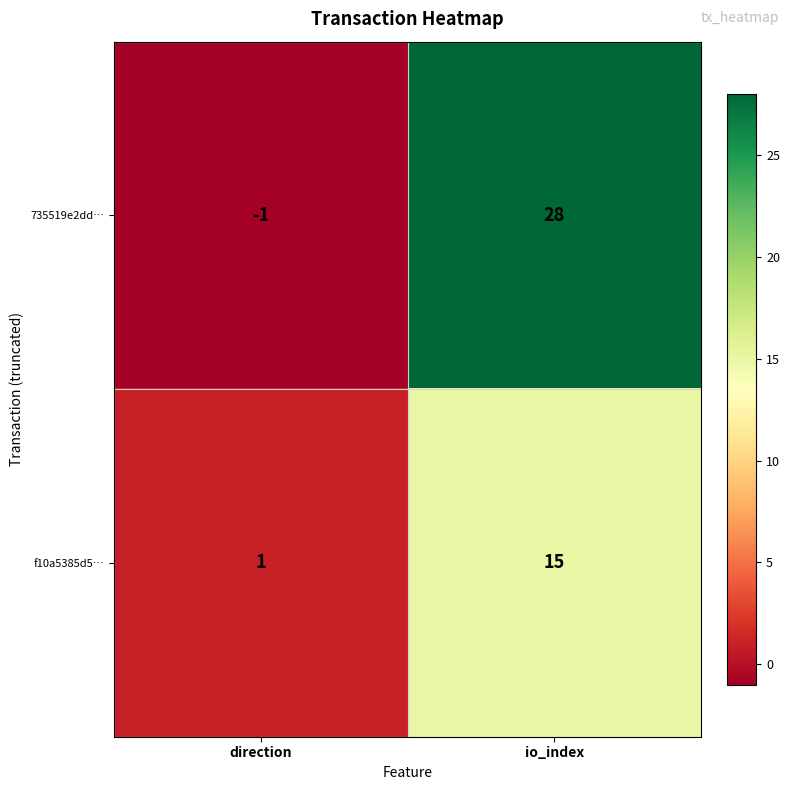

Reading left to right, extract all data points from this chart.

735519e2dd…: -1	28
f10a5385d5…: 1	15